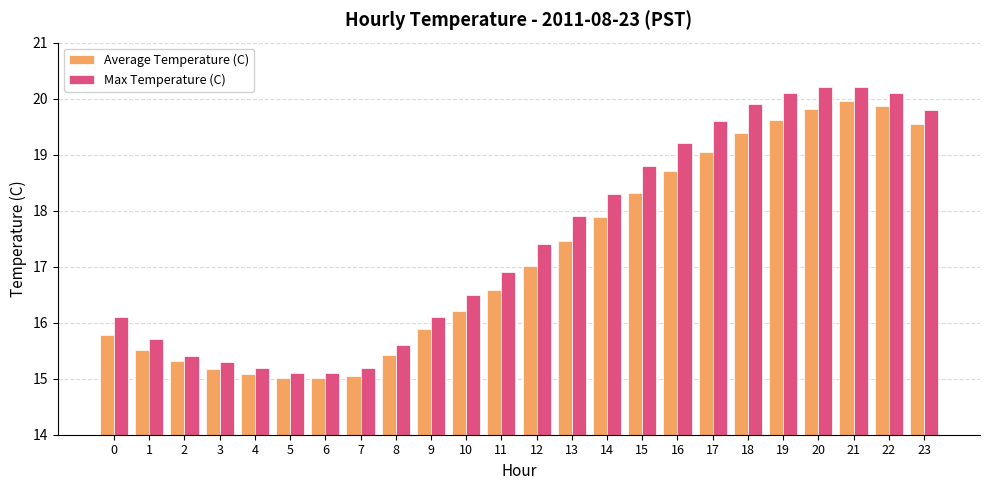

What value does the Average Temperature (C) series have at 0?

15.8